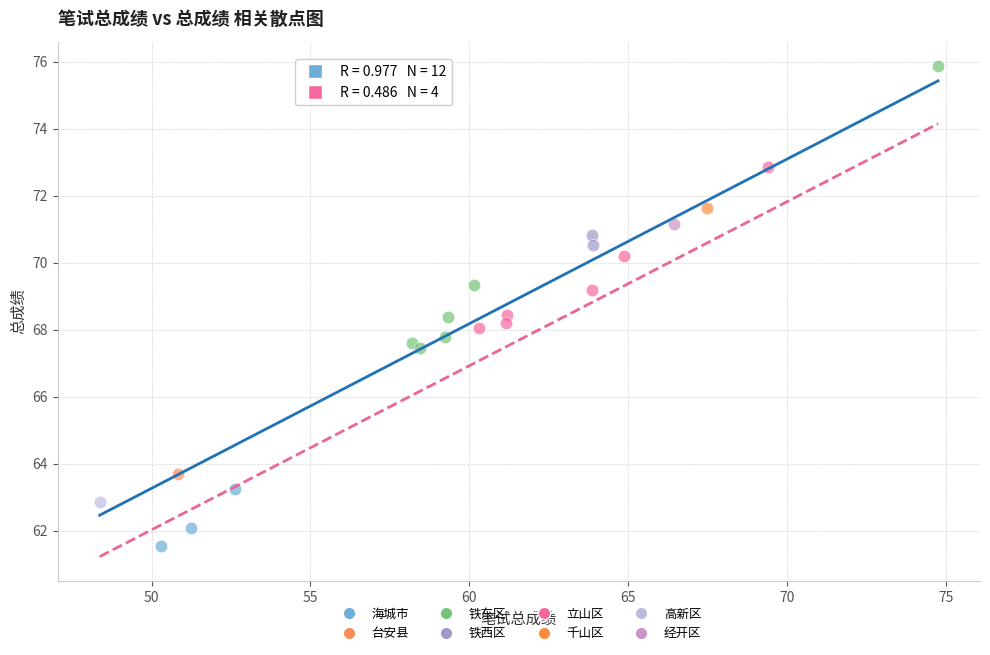

What are all the series names shown in the legend?

海城市, 台安县, 铁东区, 铁西区, 立山区, 千山区, 高新区, 经开区